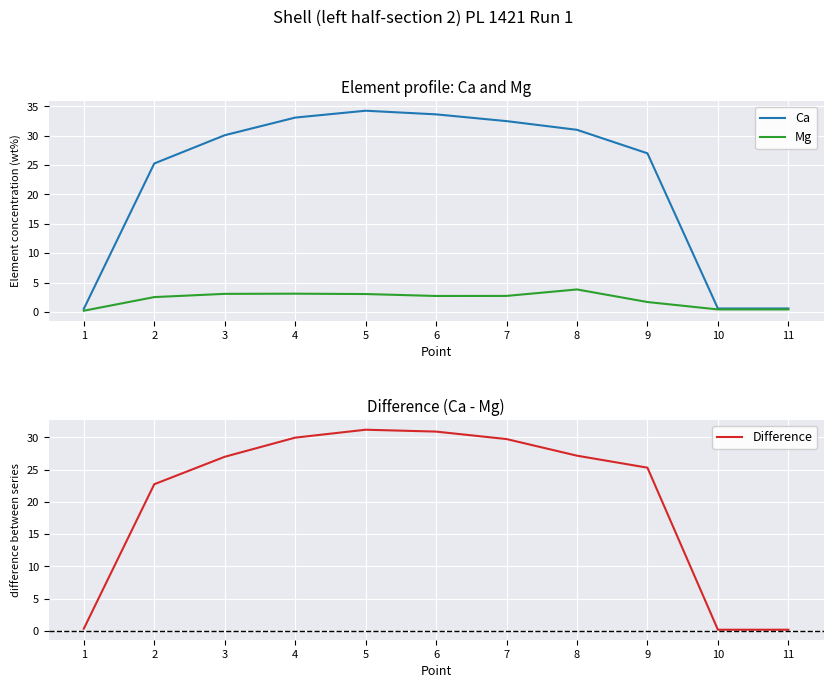

Which label corresponds to the largest value in the chart?

5